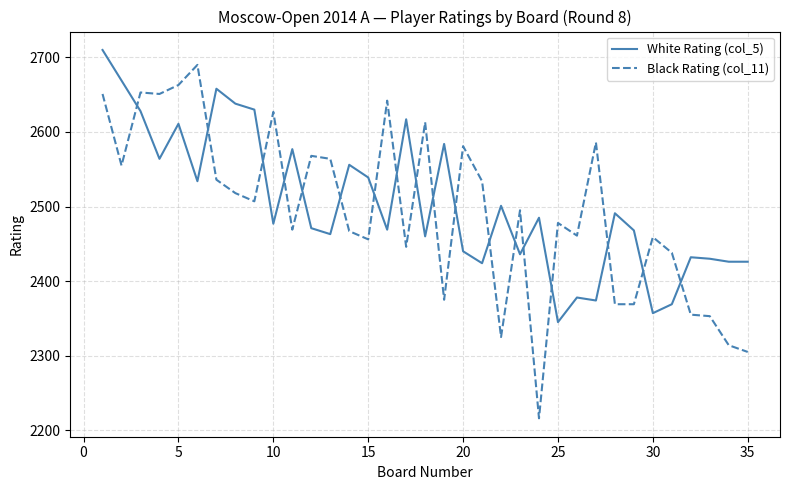

What is the difference between the maximum and minimum values in the Black Rating (col_11) series?

474